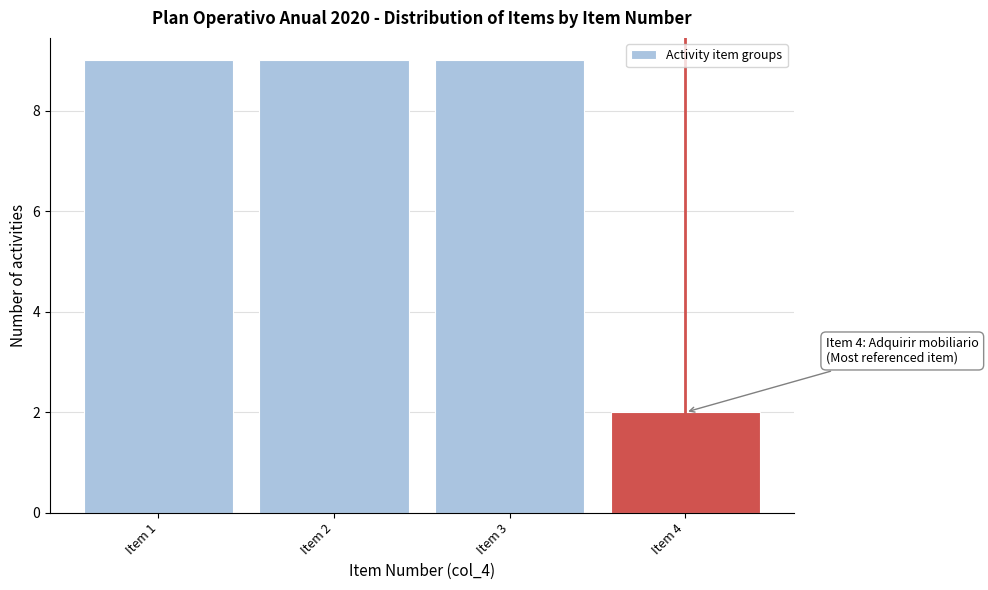

Reading left to right, what are all the values shown in this chart?

9	9	9	2